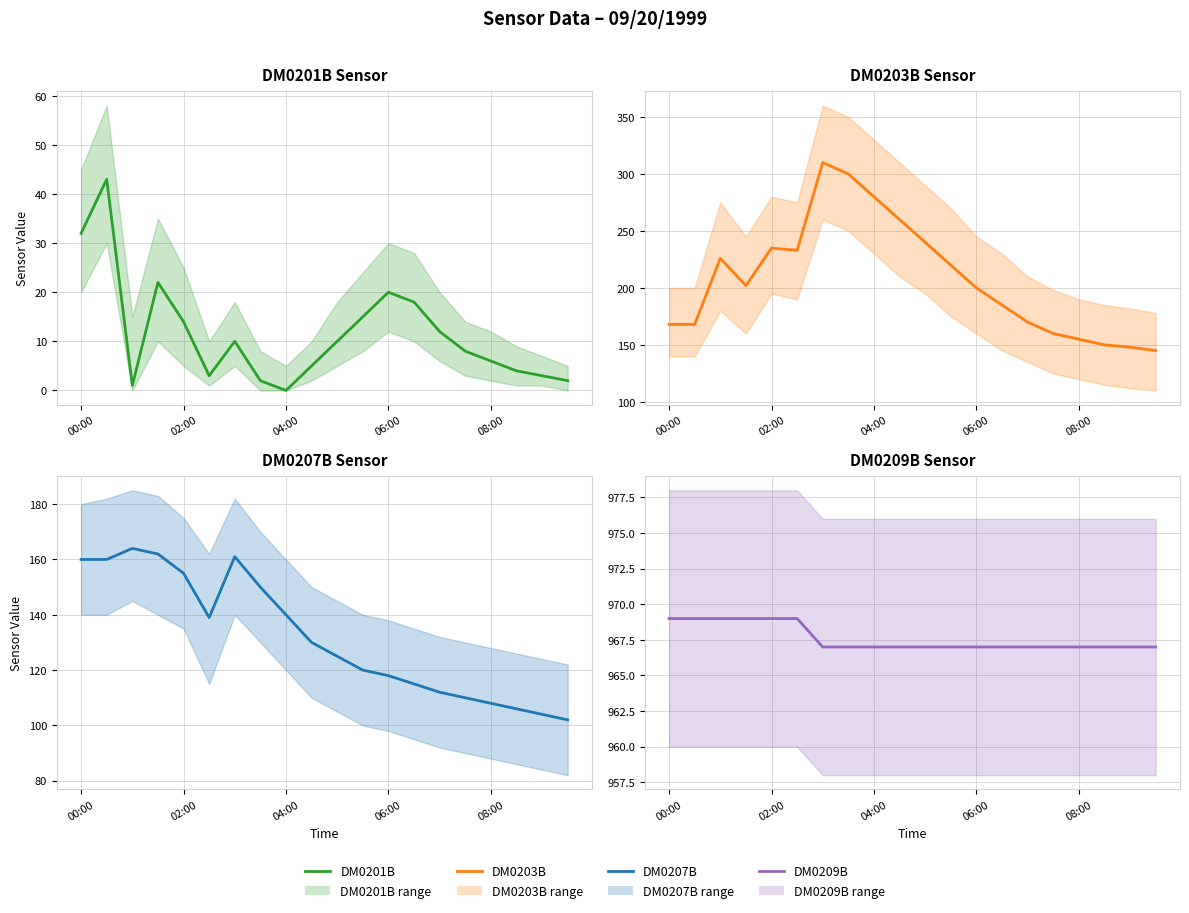

What is the difference between the DM0201B values at 15 and 7?

6